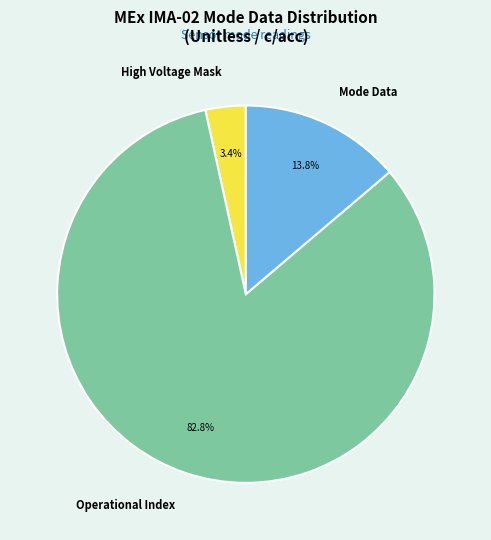

To the nearest percent, what is the average slice percentage?

33%